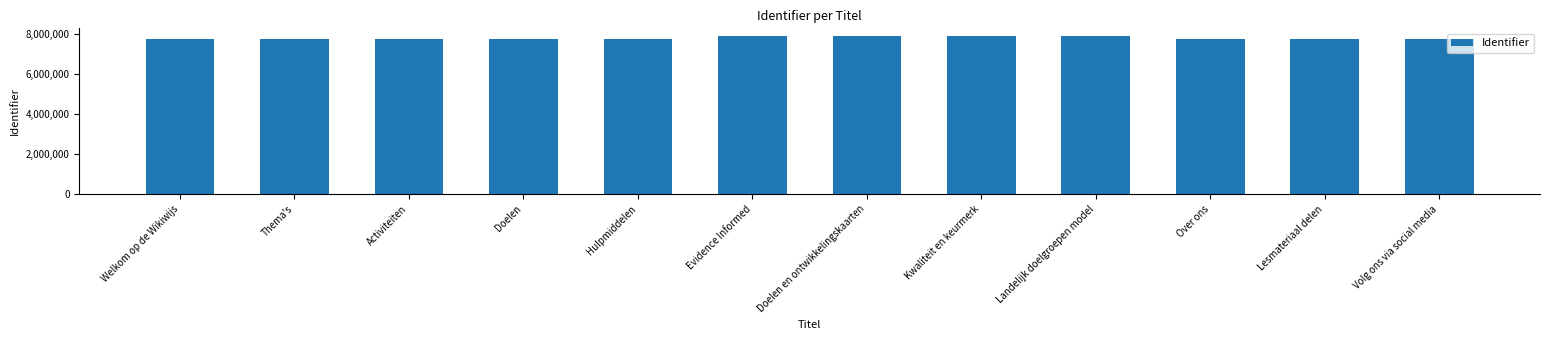

What is the smallest value displayed?

7774702